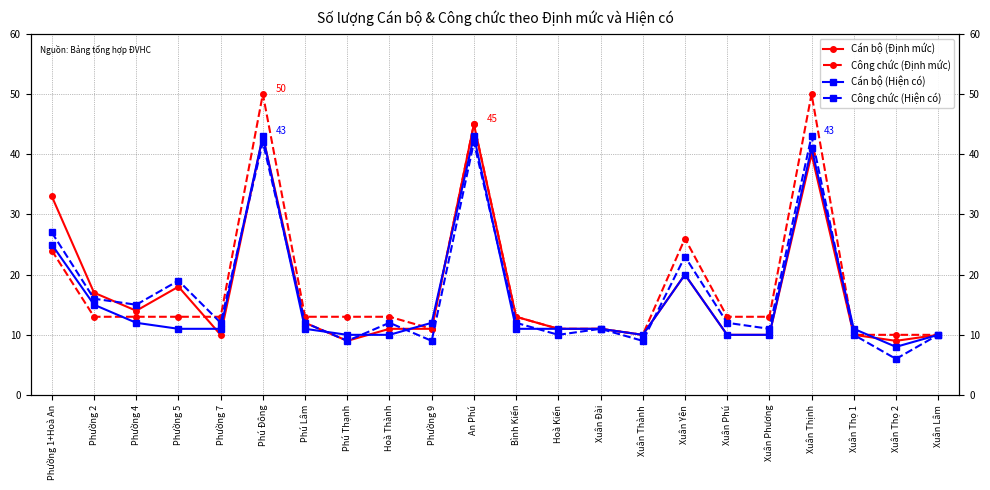

Where is the first local minimum for Cán bộ (Định mức)?

Phường 4